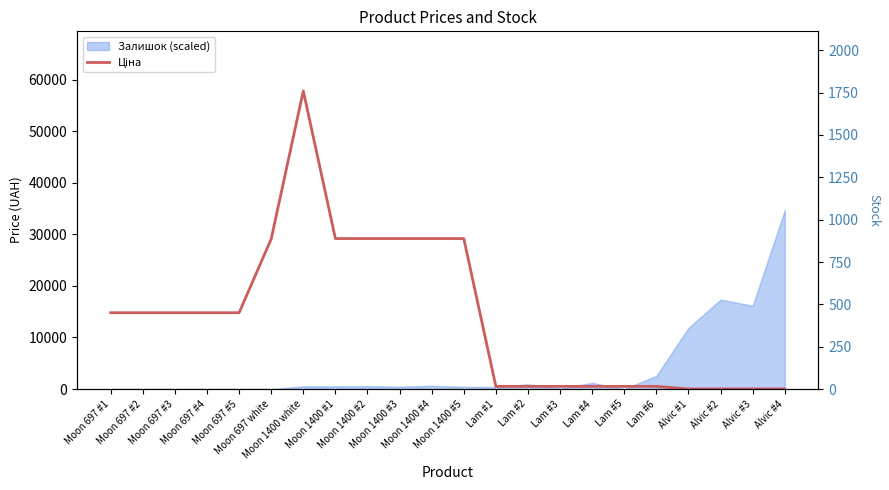

The chart shows a value of 12074.2 at Moon 697 white. True or false?

False